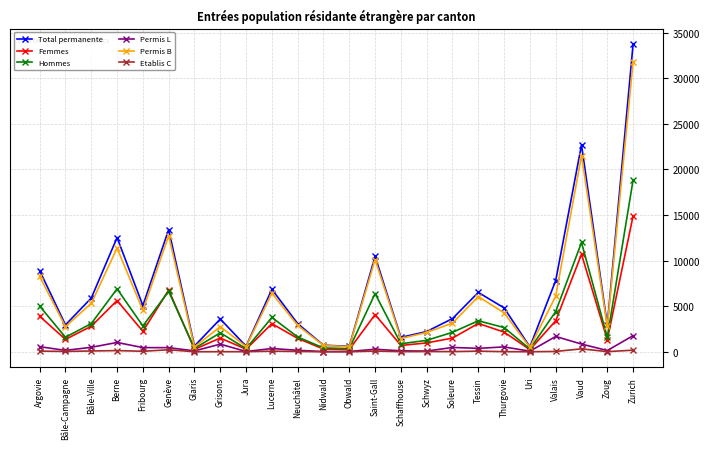

Which series has the widest spread of values?

Total permanente